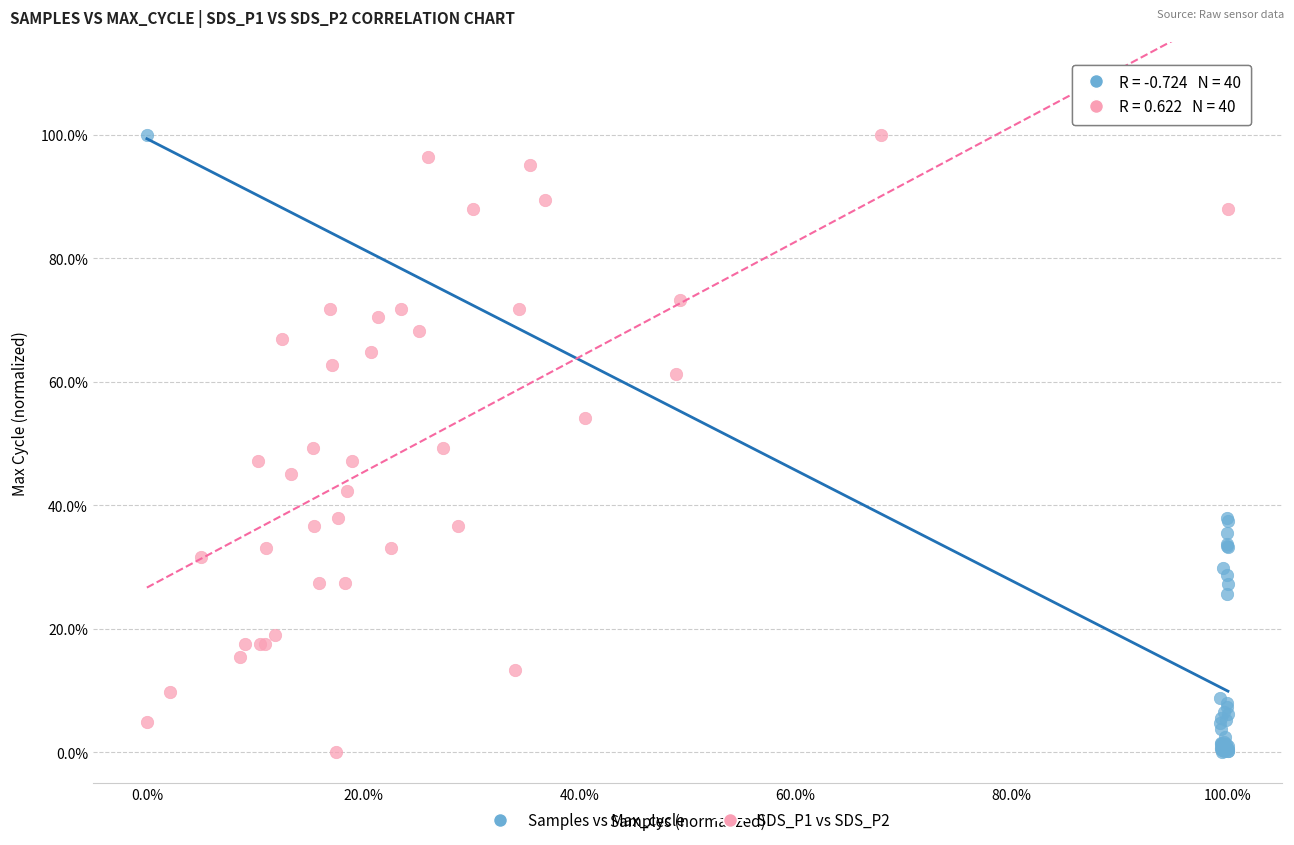

What are all the series names shown in the legend?

Samples vs Max_cycle, SDS_P1 vs SDS_P2